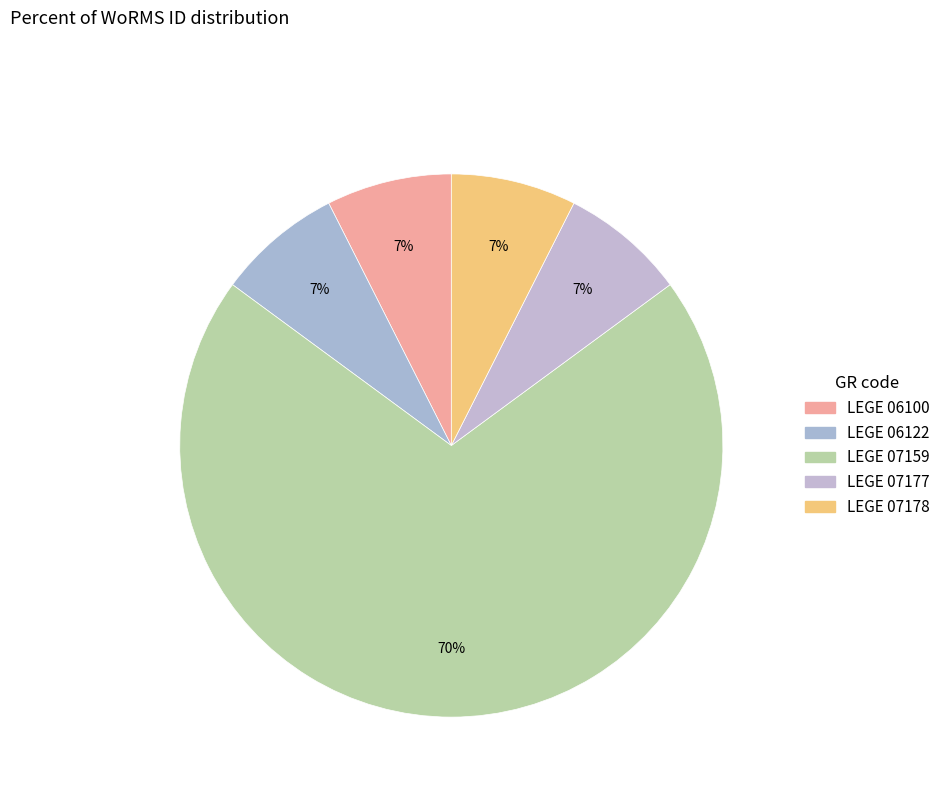

To the nearest percent, what is the average slice percentage?

20%